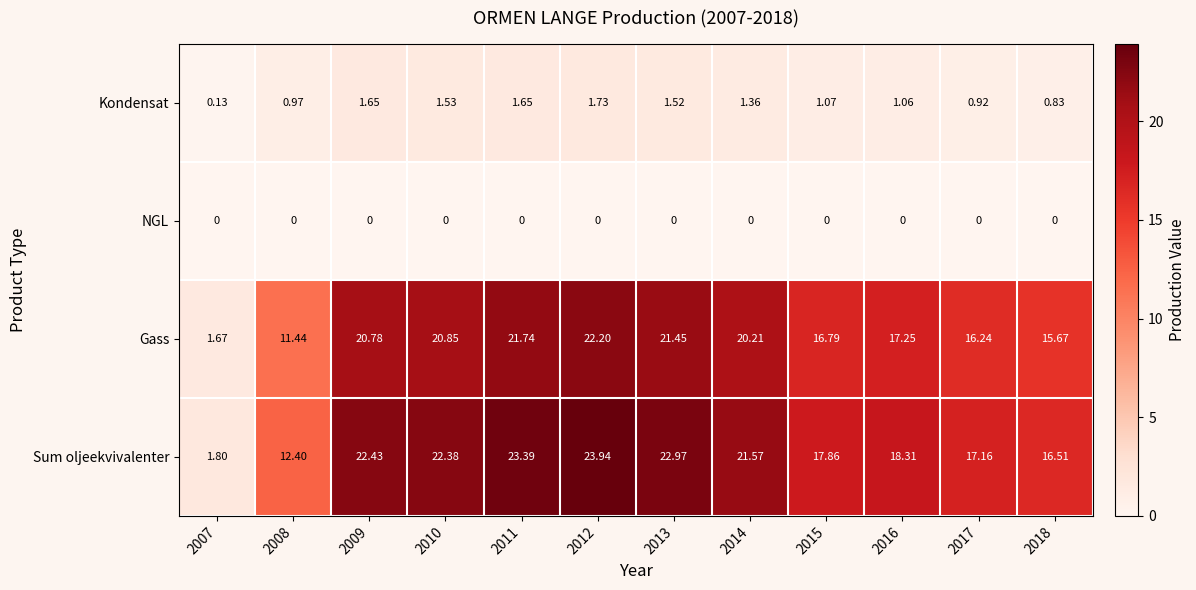

Which series has the largest total across all categories?

Sum oljeekvivalenter